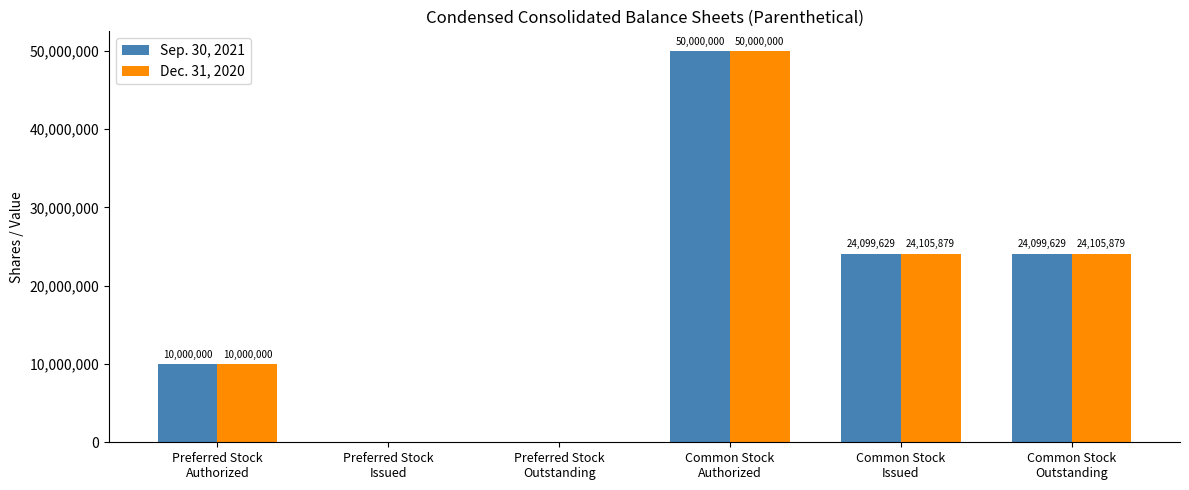

What is the greatest value displayed?

50000000